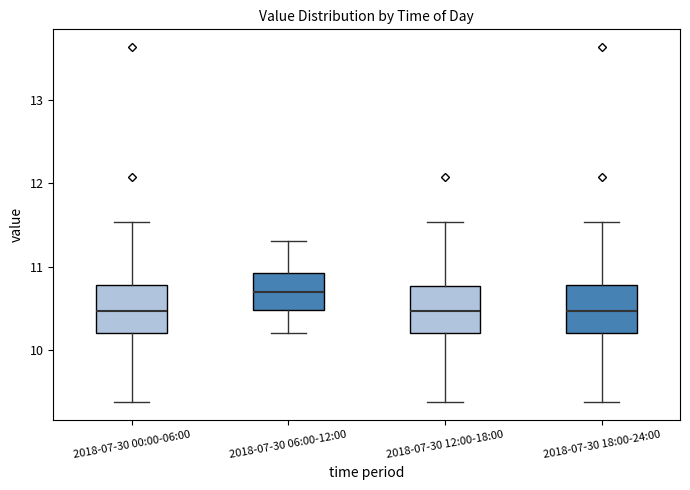

Which box has the highest median line?

2018-07-30 06:00-12:00